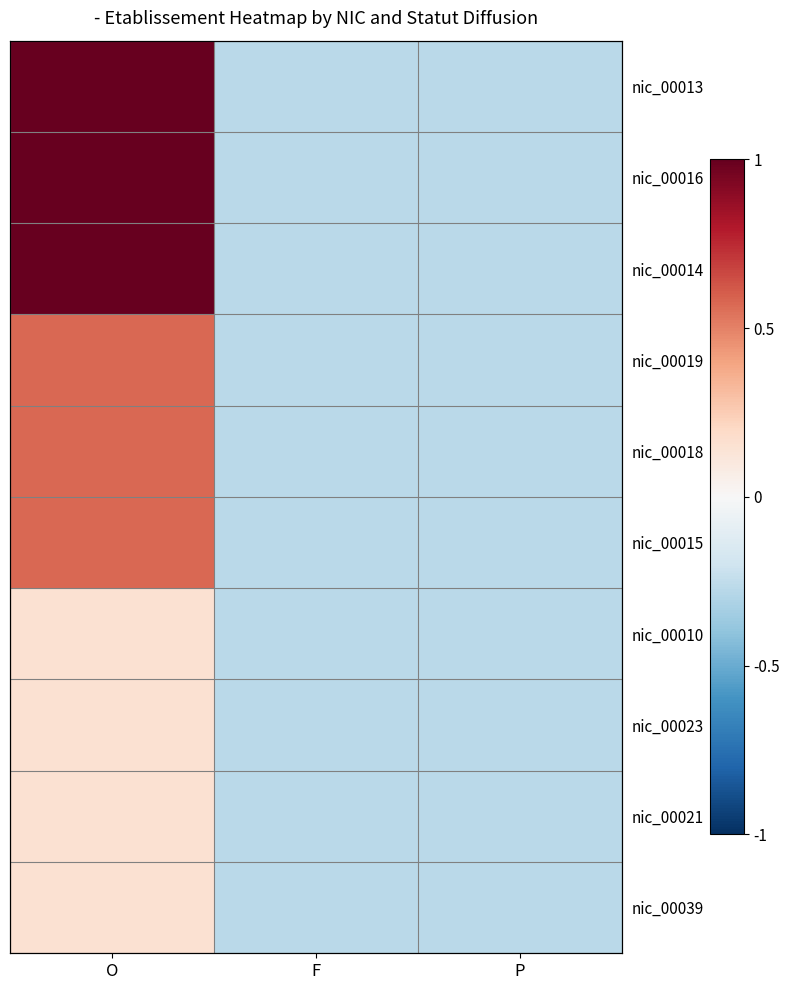

Between F and P, which is larger?

F